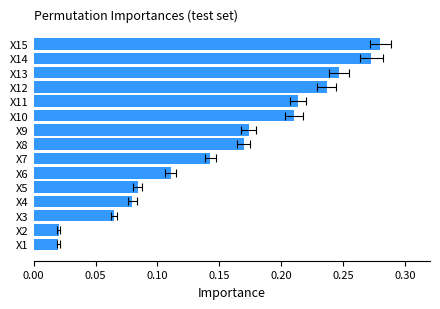

What is the average value?

0.2